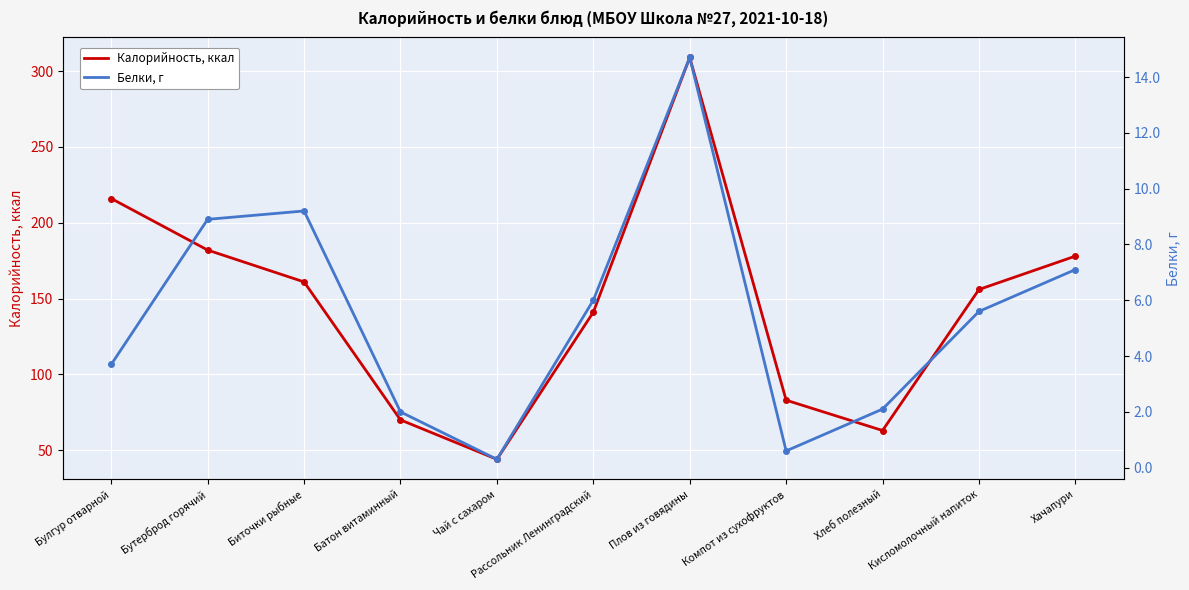

How many lines are shown in the chart?

2